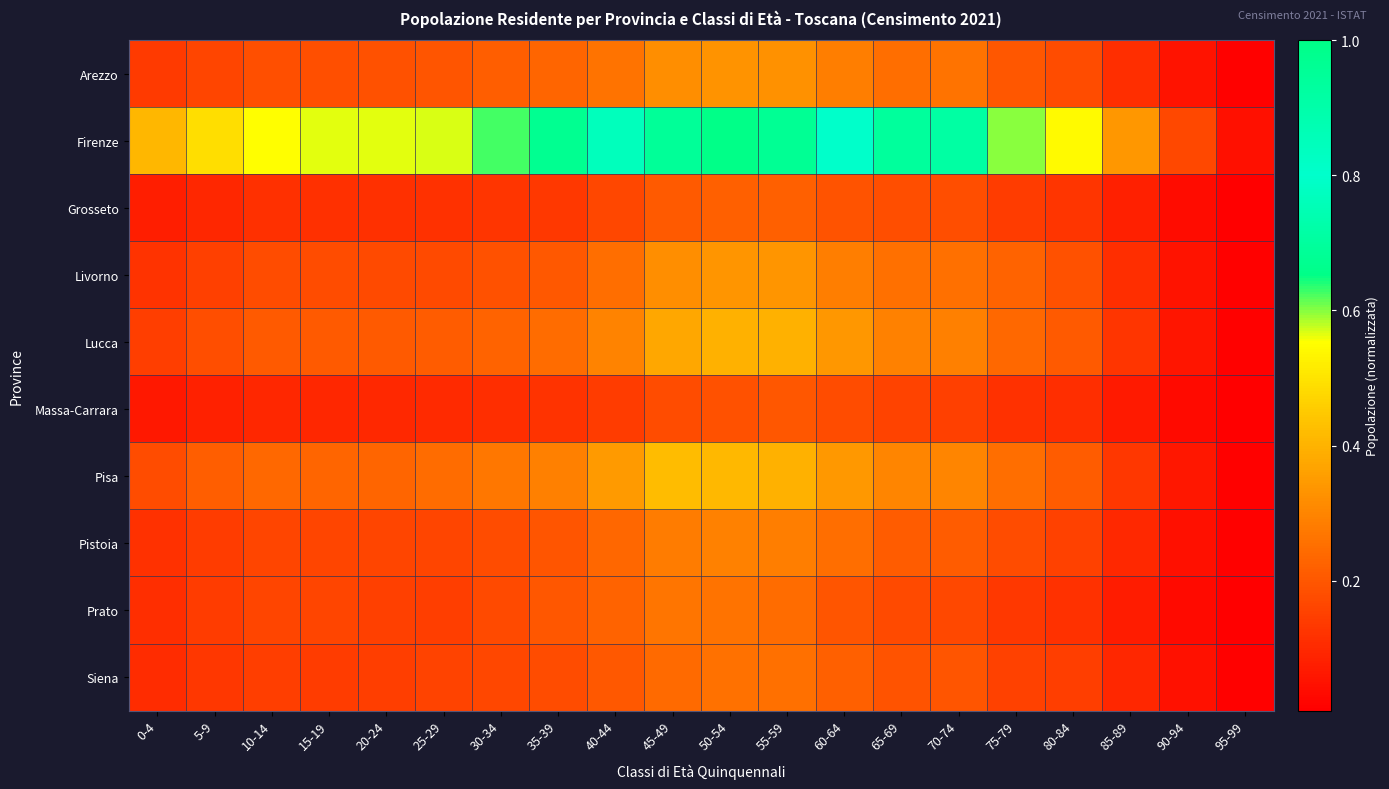

What is the maximum value shown in the chart?

1.0